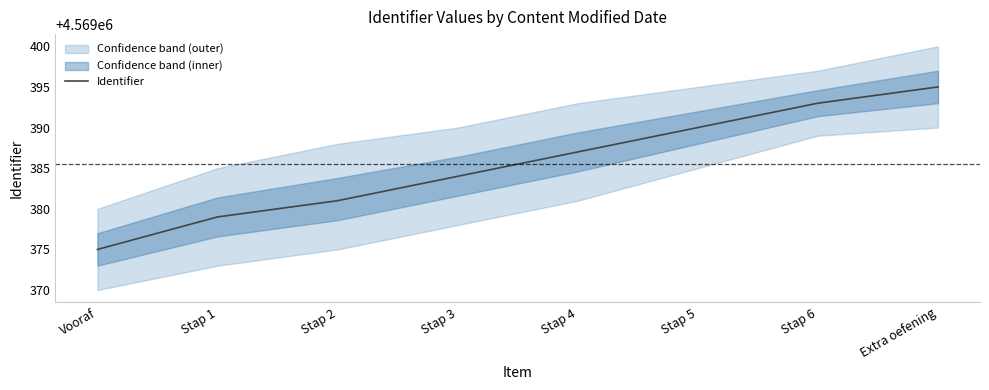

Rank the categories by value from highest to lowest.

Extra oefening, Stap 6, Stap 5, Stap 4, Stap 3, Stap 2, Stap 1, Vooraf